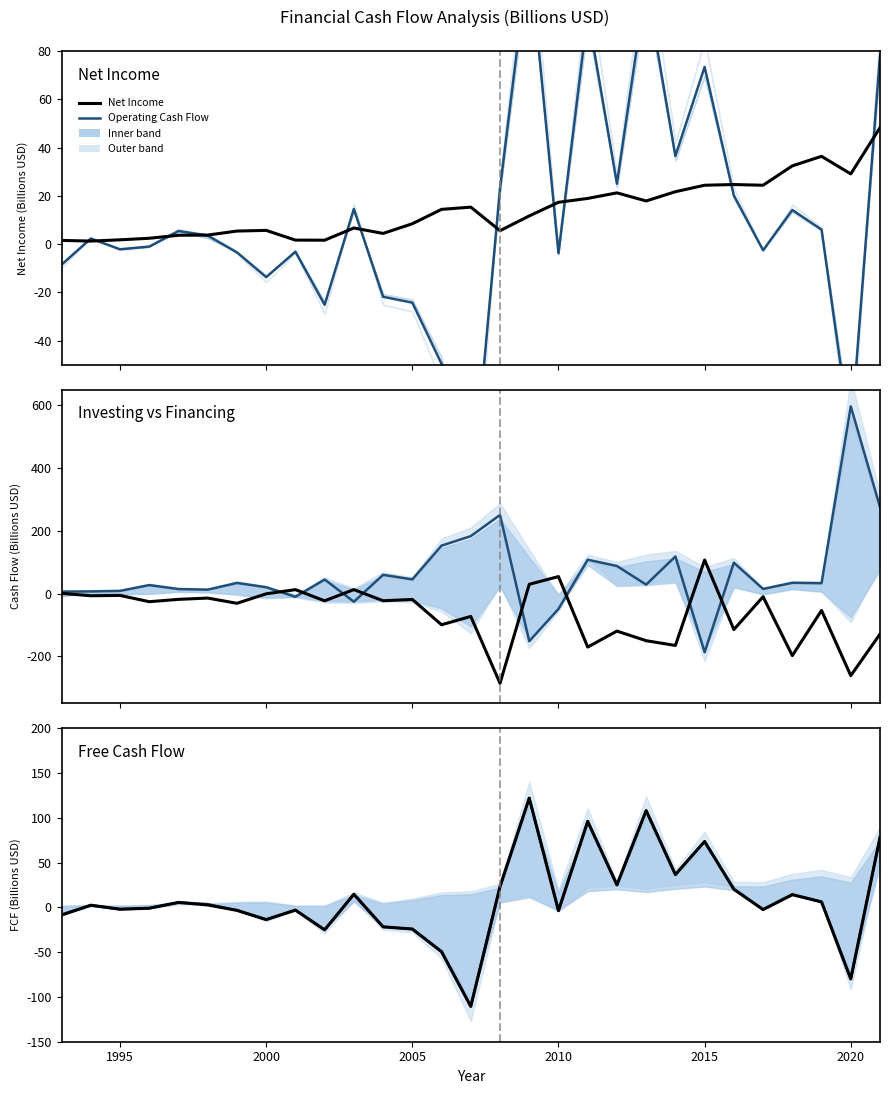

At which category does the chart reach its peak across all series?

2020